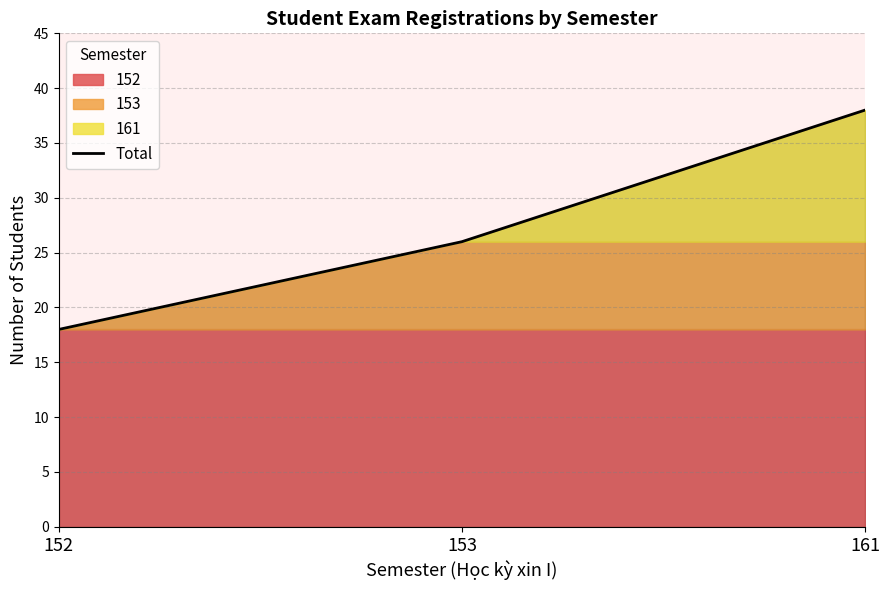

How many categories are shown in the chart?

3